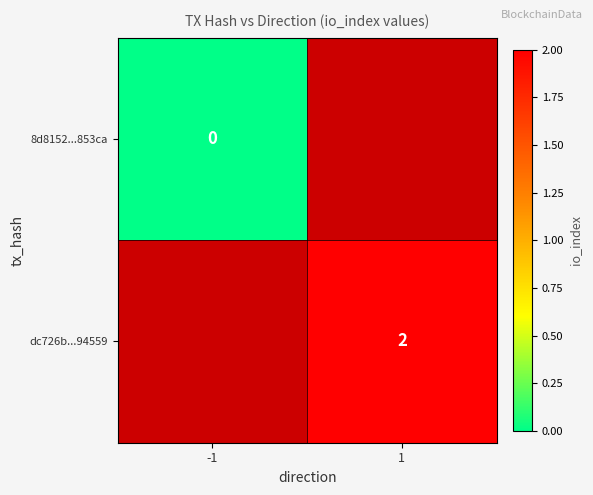

The value of dc726b...94559 at 1 is 2. True or false?

True